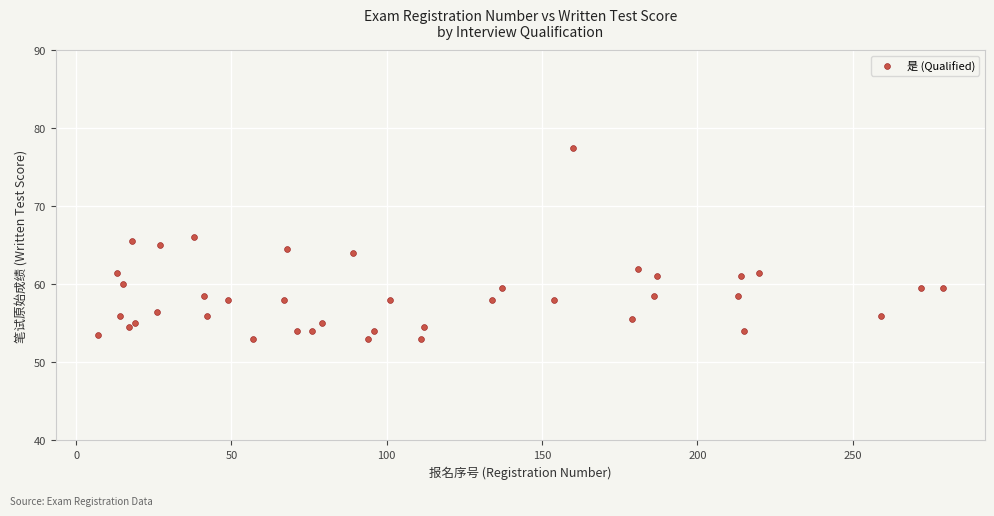

What is the range of Y values (max minus min)?

24.5